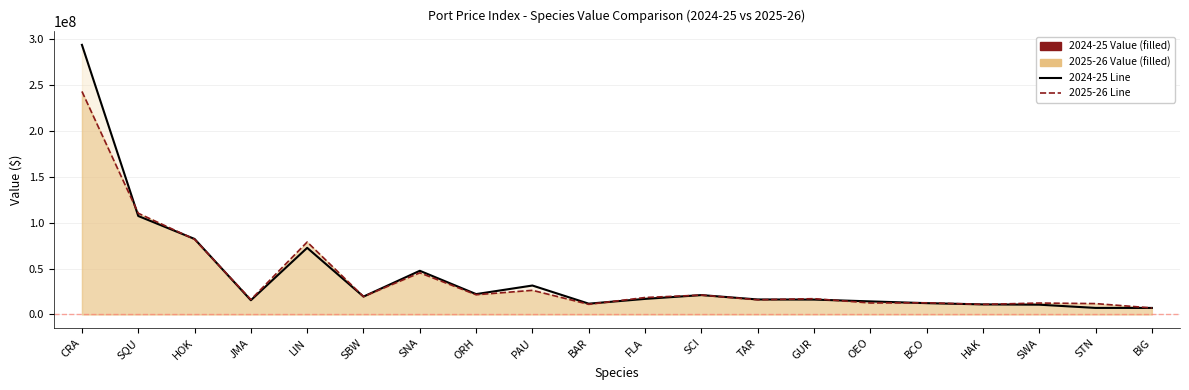

Does the chart have visible grid lines?

Yes